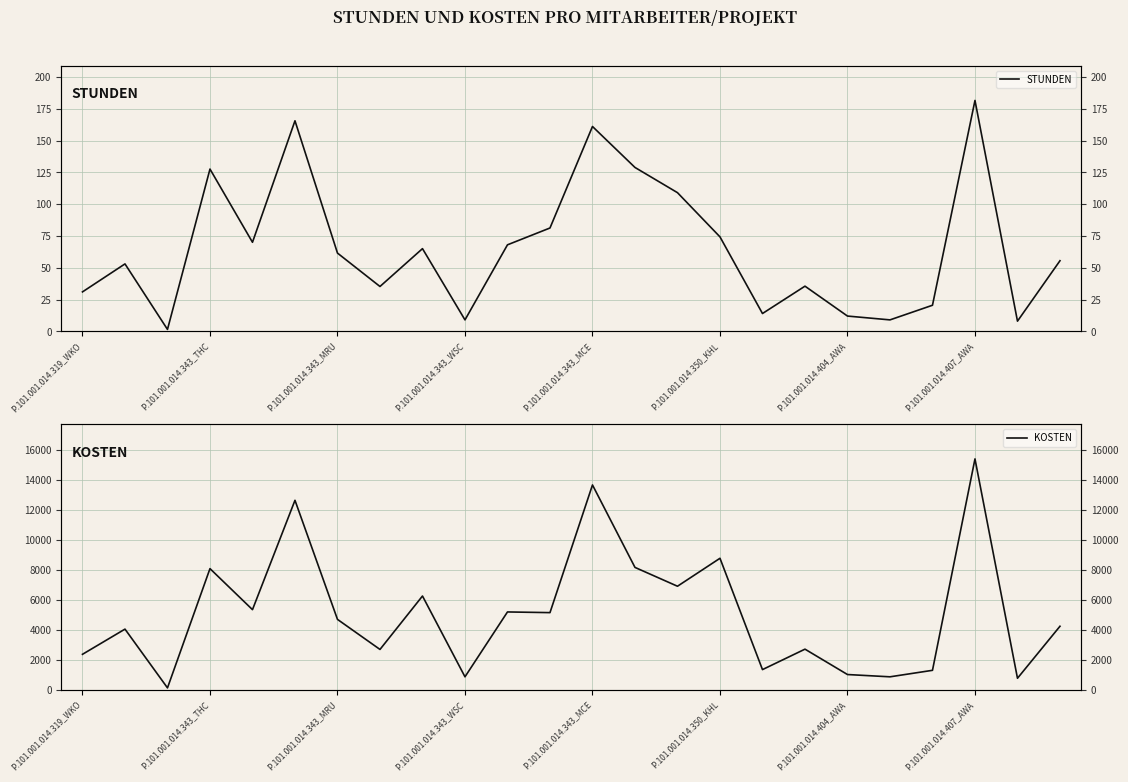

What is the label of the 24th point from the right?

P.101.001.014.319_WKO